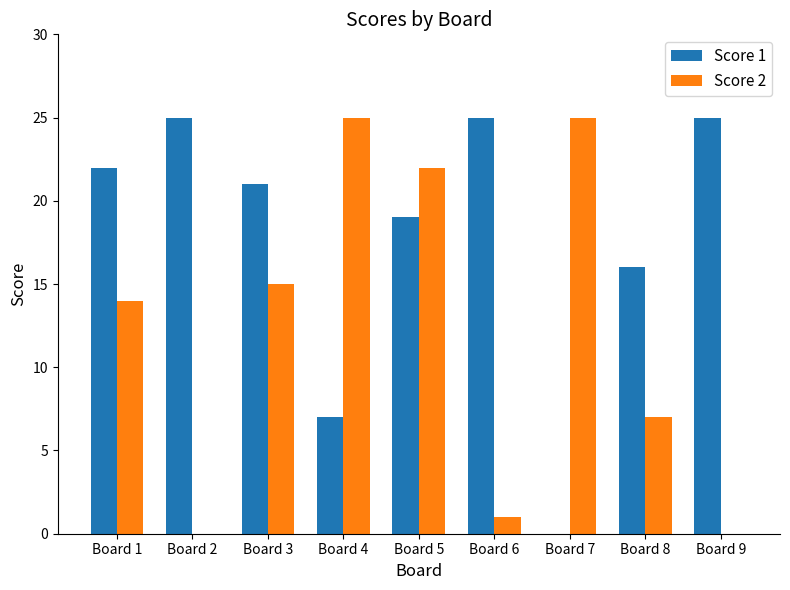

How many data points does each series have?

9